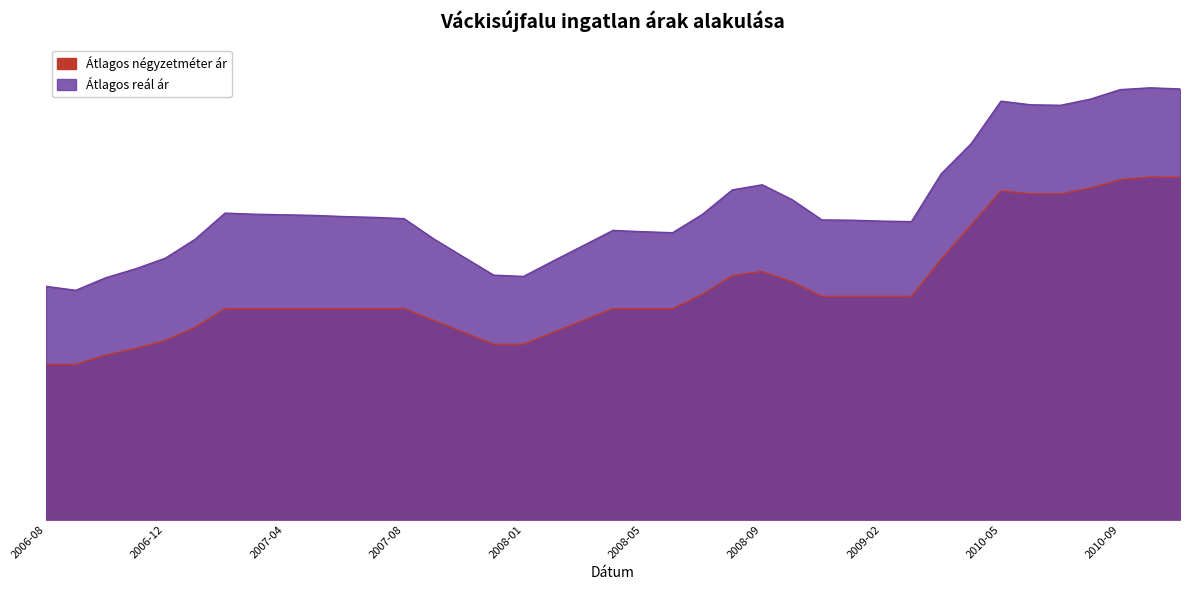

List the series in order of their peak value, highest first.

Átlagos reál ár, Átlagos négyzetméter ár